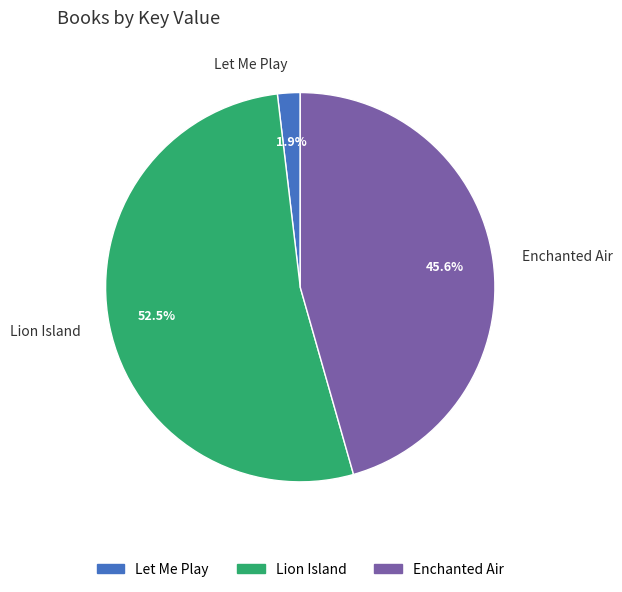

What portion of the pie excludes Enchanted Air?

54.4%